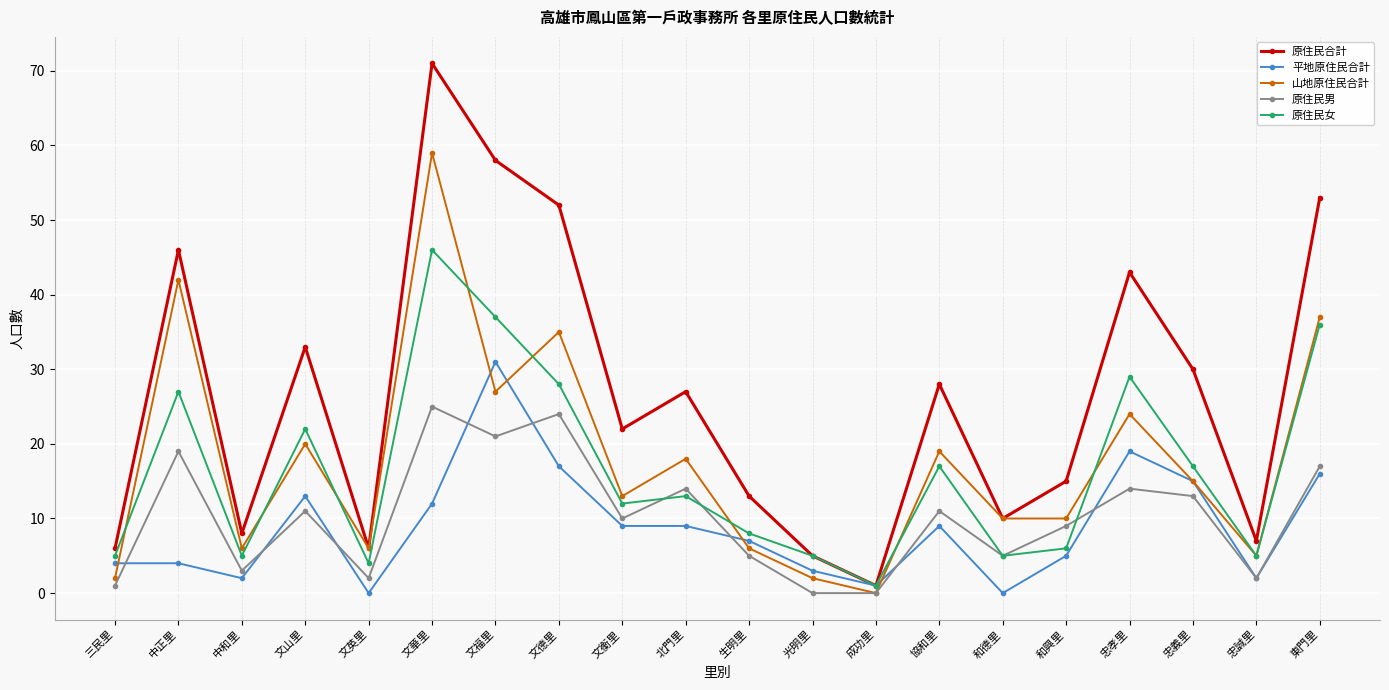

What is the spread (max minus min) of values at 忠誠里?

5